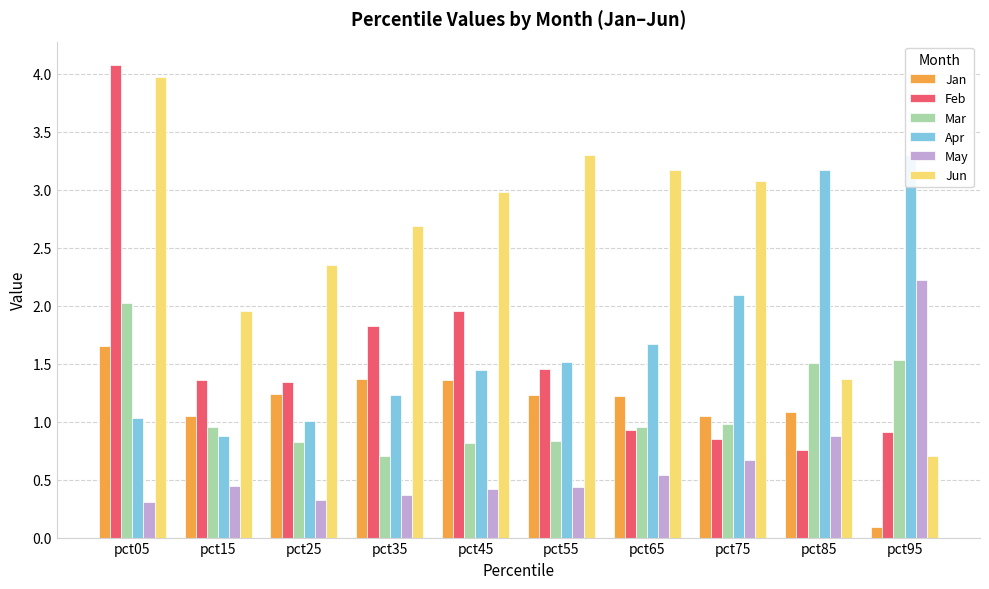

What is the total value across all series at pct85?

8.8